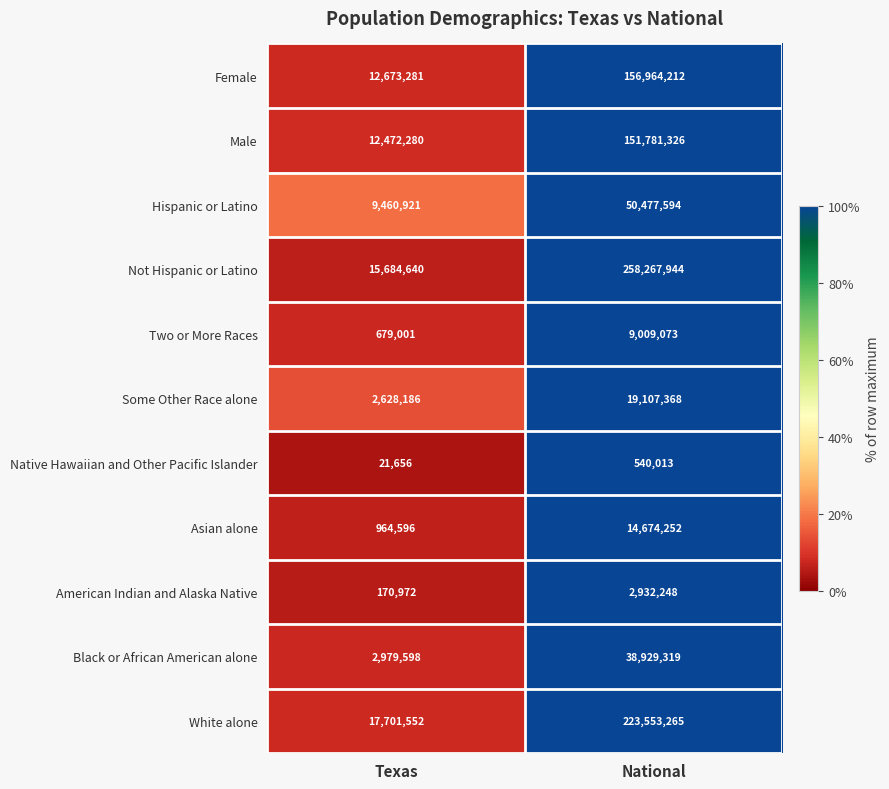

How many categories are shown in the chart?

2